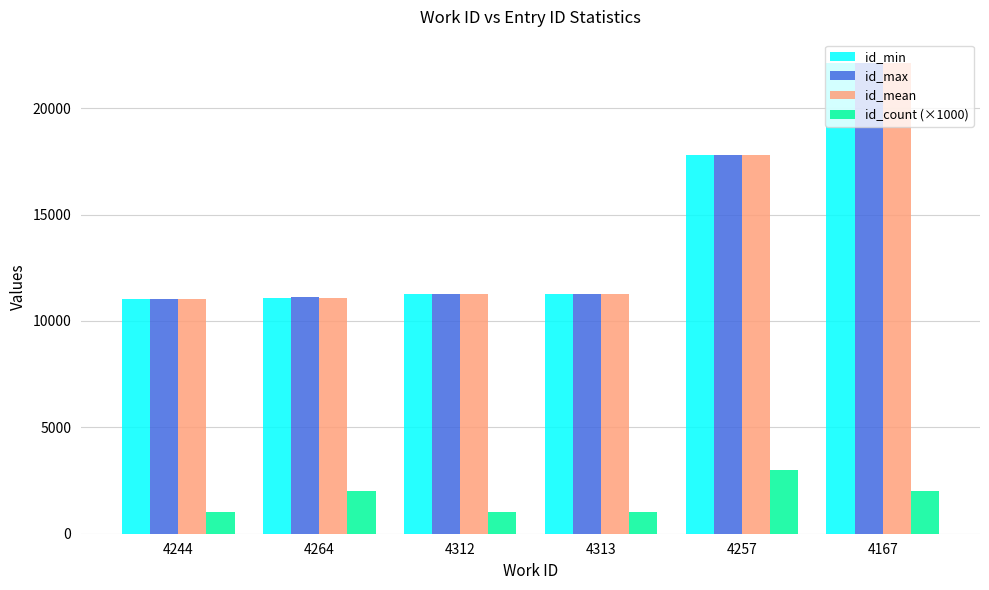

What is the sum of the id_count (×1000) values at 4167 and 4244?

3000